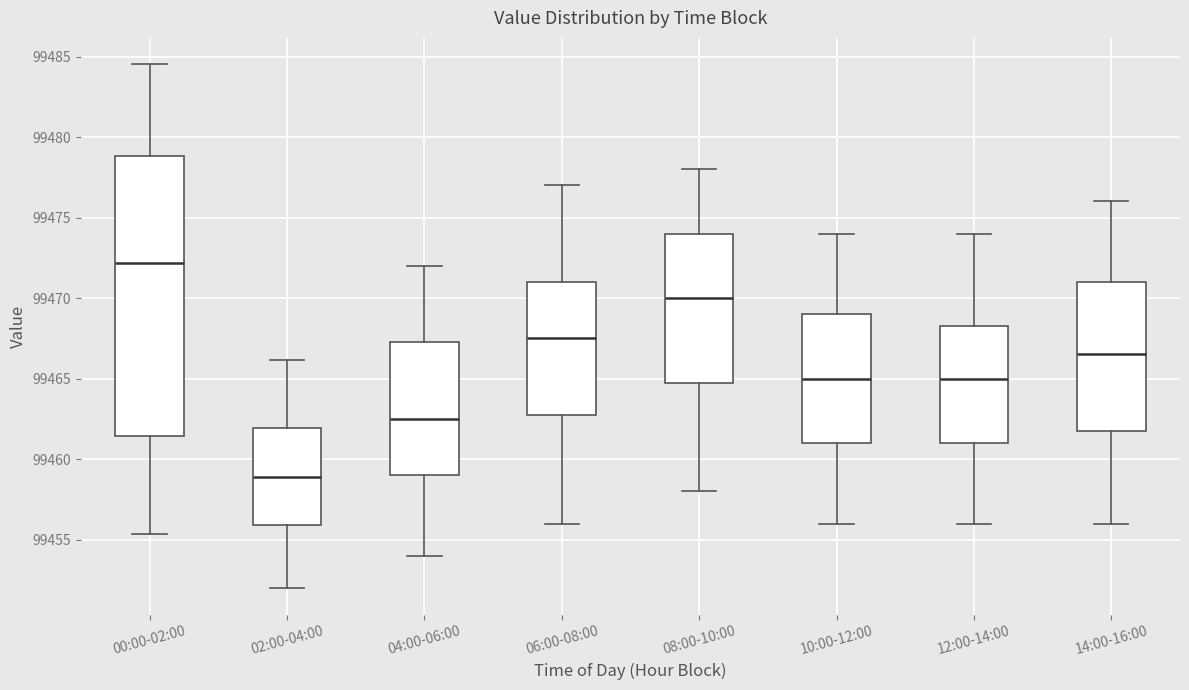

Reading left to right, transcribe this box plot: for each box, give where its median line is, the range the box spans, and where its two whiskers end, as read against the y-axis. The values are not printed on the chart, so give them approximately, as read against the axis.

00:00-02:00: median 99472.0, box 99461.5 to 99479.0, whiskers 99455.5 to 99484.5
02:00-04:00: median 99459.0, box 99456.0 to 99462.0, whiskers 99452.0 to 99466.0
04:00-06:00: median 99462.5, box 99459.0 to 99467.5, whiskers 99454.0 to 99472.0
06:00-08:00: median 99467.5, box 99463.0 to 99471.0, whiskers 99456.0 to 99477.0
08:00-10:00: median 99470.0, box 99465.0 to 99474.0, whiskers 99458.0 to 99478.0
10:00-12:00: median 99465.0, box 99461.0 to 99469.0, whiskers 99456.0 to 99474.0
12:00-14:00: median 99465.0, box 99461.0 to 99468.5, whiskers 99456.0 to 99474.0
14:00-16:00: median 99466.5, box 99462.0 to 99471.0, whiskers 99456.0 to 99476.0